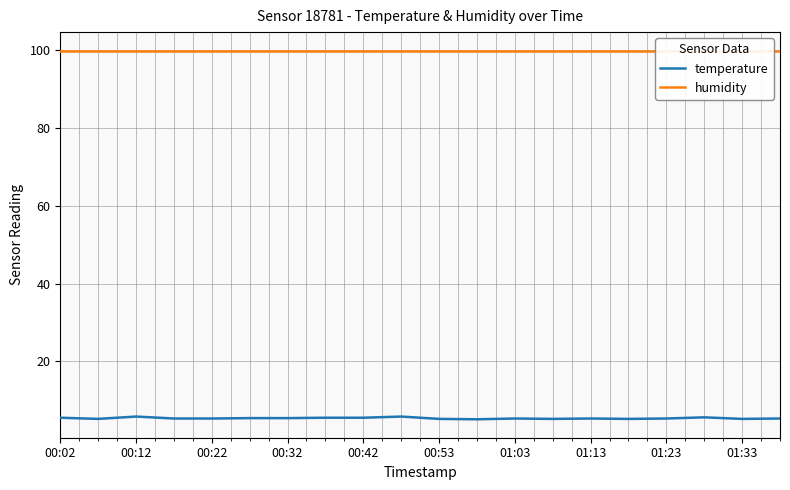

What is the average value of the temperature series?

5.4